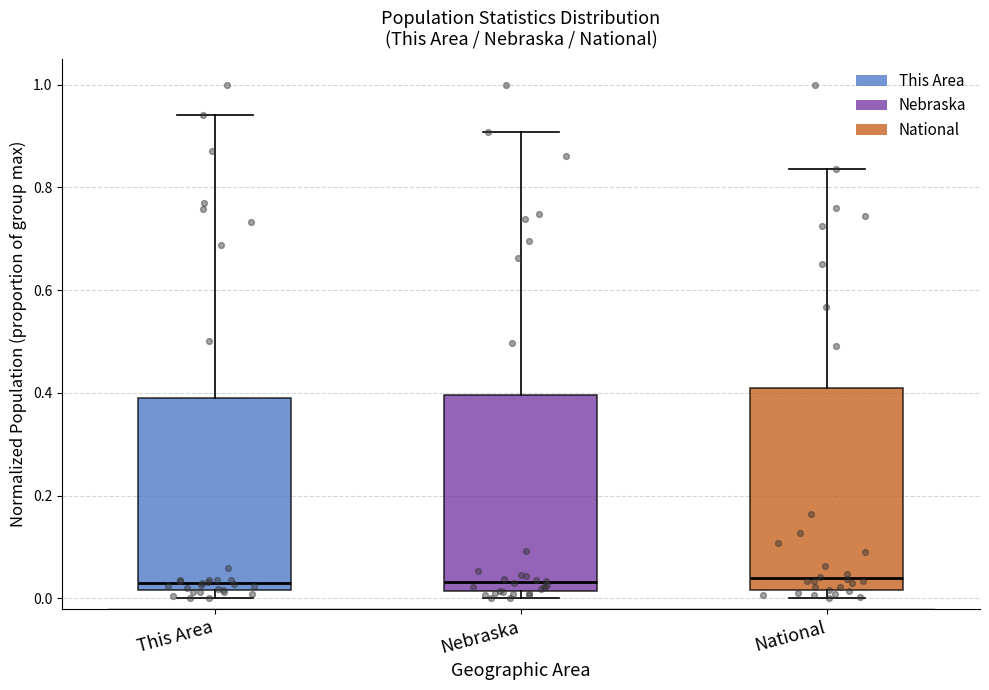

Reading left to right, transcribe this box plot: for each box, give where its median line is, the range the box spans, and where its two whiskers end, as read against the y-axis. The values are not printed on the chart, so give them approximately, as read against the axis.

This Area: median 0.04, box 0.02 to 0.40, whiskers 0.00 to 0.94
Nebraska: median 0.04, box 0.02 to 0.40, whiskers 0.00 to 0.90
National: median 0.04, box 0.02 to 0.40, whiskers 0.00 to 0.84